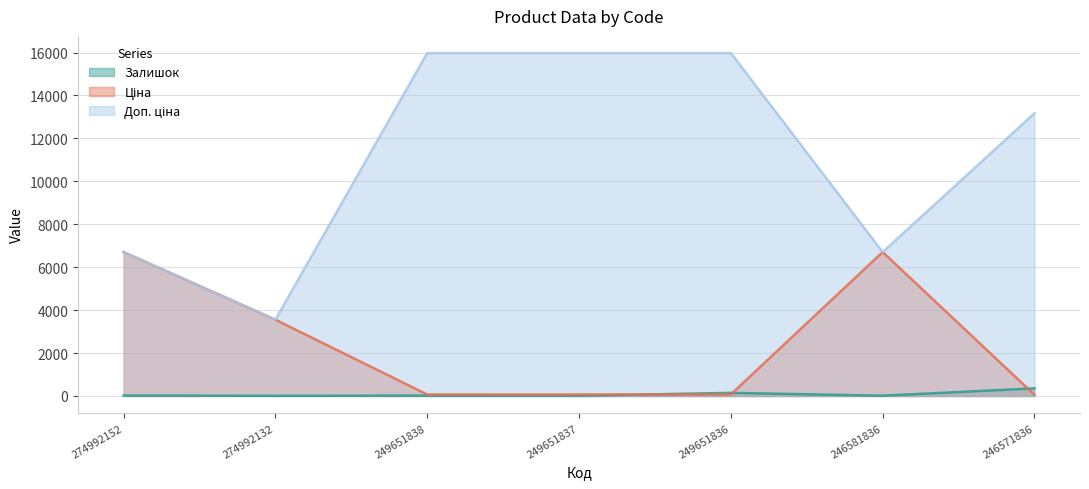

What is the spread (max minus min) of values at 249651838?

15958.2